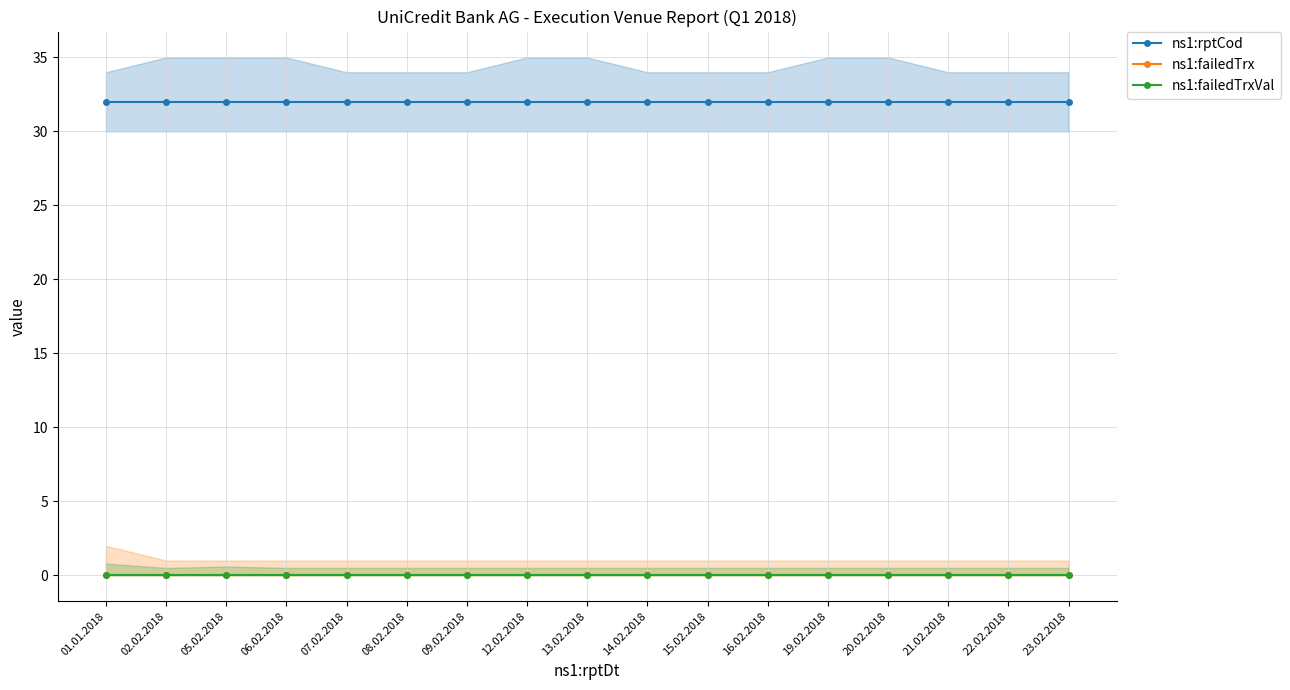

Reading right to left, transcribe all the data shown in this chart.

ns1:rptCod: 23.02.2018=32	22.02.2018=32	21.02.2018=32	20.02.2018=32	19.02.2018=32	16.02.2018=32	15.02.2018=32	14.02.2018=32	13.02.2018=32	12.02.2018=32	09.02.2018=32	08.02.2018=32	07.02.2018=32	06.02.2018=32	05.02.2018=32	02.02.2018=32	01.01.2018=32
ns1:failedTrx: 23.02.2018=0	22.02.2018=0	21.02.2018=0	20.02.2018=0	19.02.2018=0	16.02.2018=0	15.02.2018=0	14.02.2018=0	13.02.2018=0	12.02.2018=0	09.02.2018=0	08.02.2018=0	07.02.2018=0	06.02.2018=0	05.02.2018=0	02.02.2018=0	01.01.2018=0
ns1:failedTrxVal: 23.02.2018=0	22.02.2018=0	21.02.2018=0	20.02.2018=0	19.02.2018=0	16.02.2018=0	15.02.2018=0	14.02.2018=0	13.02.2018=0	12.02.2018=0	09.02.2018=0	08.02.2018=0	07.02.2018=0	06.02.2018=0	05.02.2018=0	02.02.2018=0	01.01.2018=0